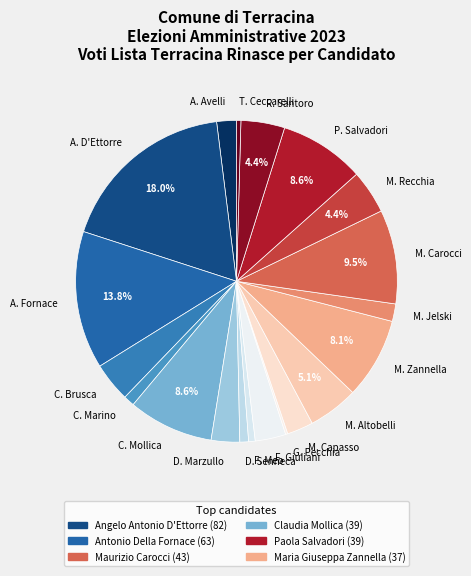

What is the largest slice in the pie chart?

A. D'Ettorre